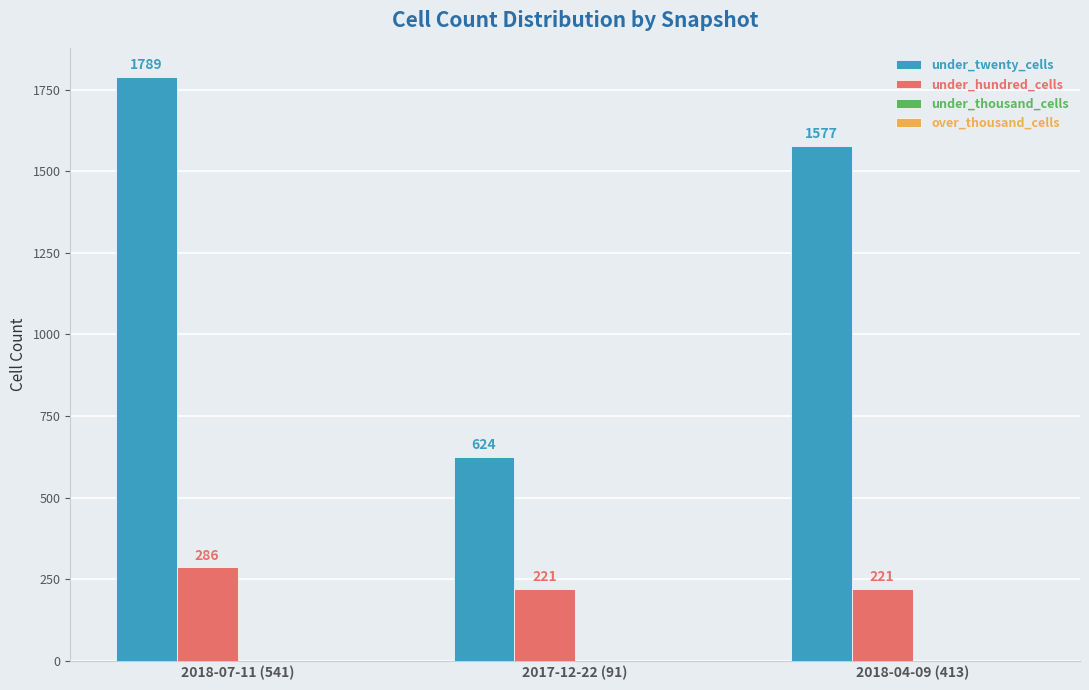

Which series has the largest range (max minus min)?

under_twenty_cells